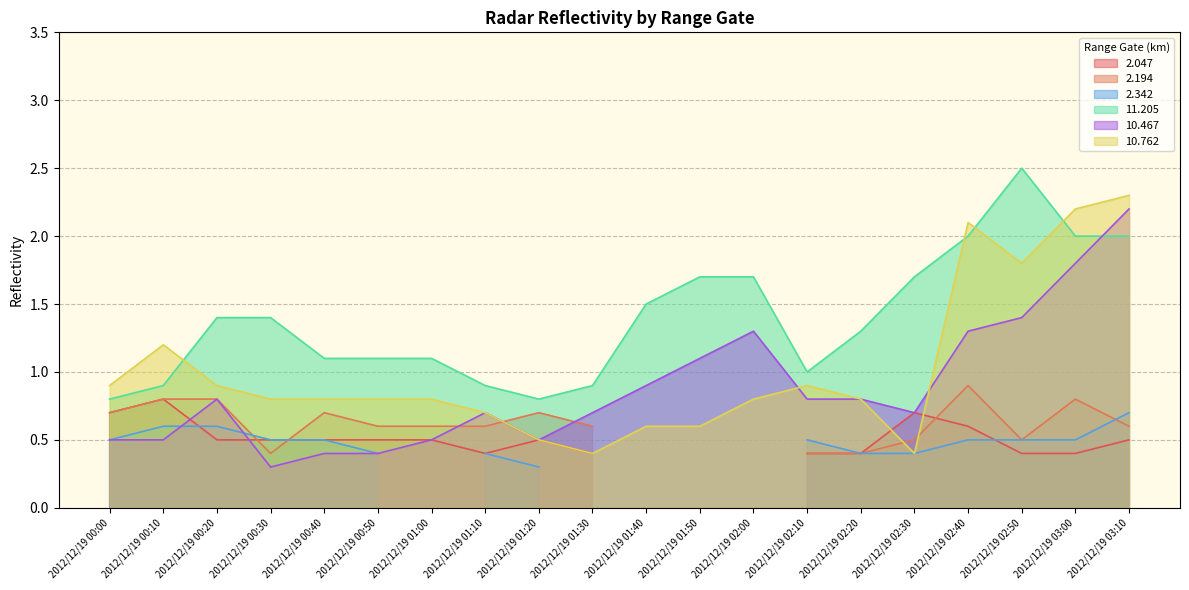

True or false: 10.762 has a value of 1.1 at 2012/12/19 01:00.

False